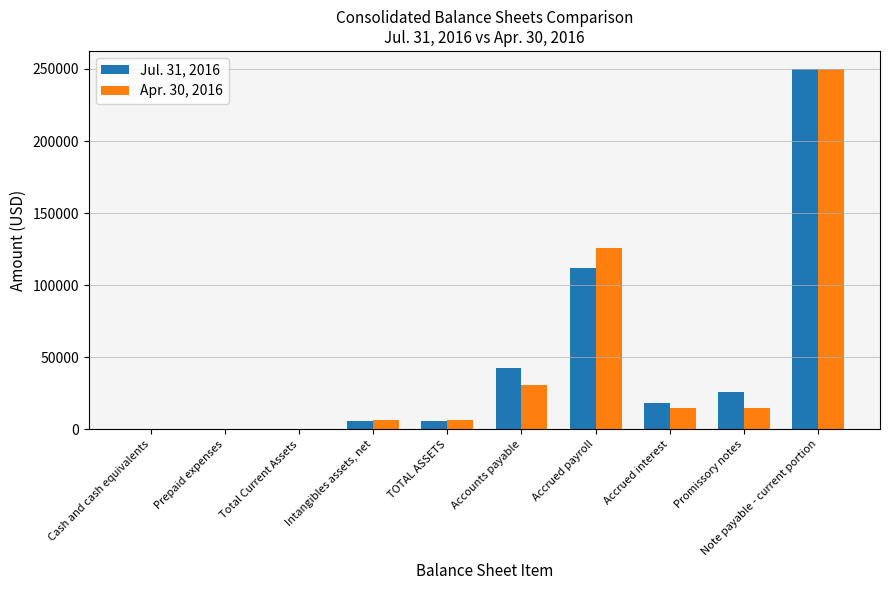

How many series are shown in this chart?

2